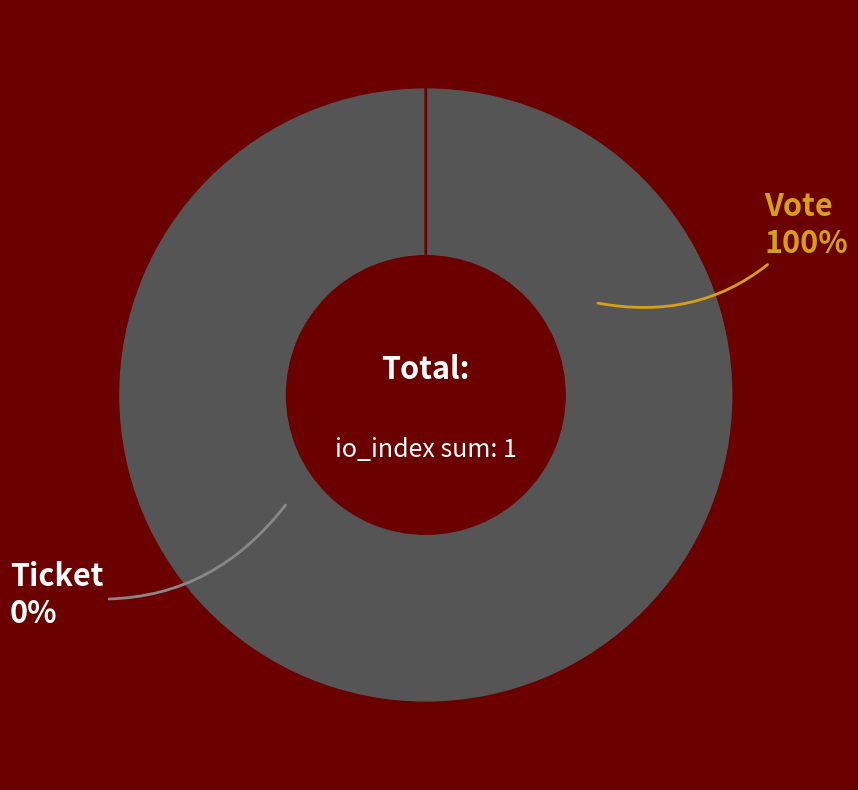

To the nearest percent, what is the difference between the Vote and Ticket slice percentages?

100%